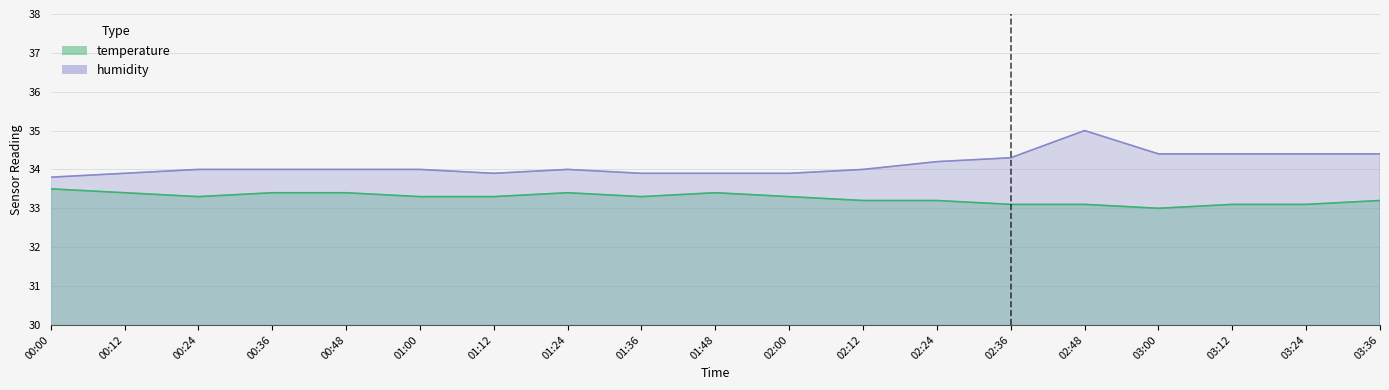

Between 03:12 and 02:12, which is larger?

02:12